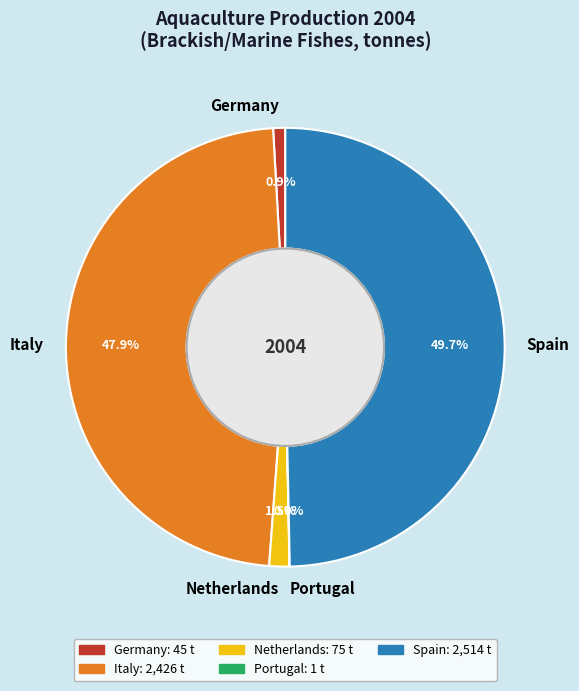

Which has a higher value, Italy or Spain?

Spain